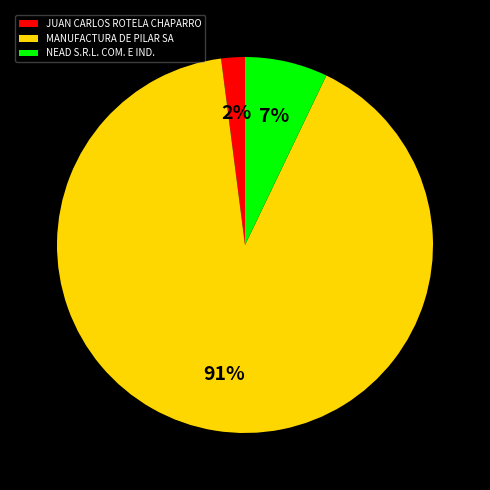

True or false: NEAD S.R.L. COM. E IND. accounts for 7% of the total.

True